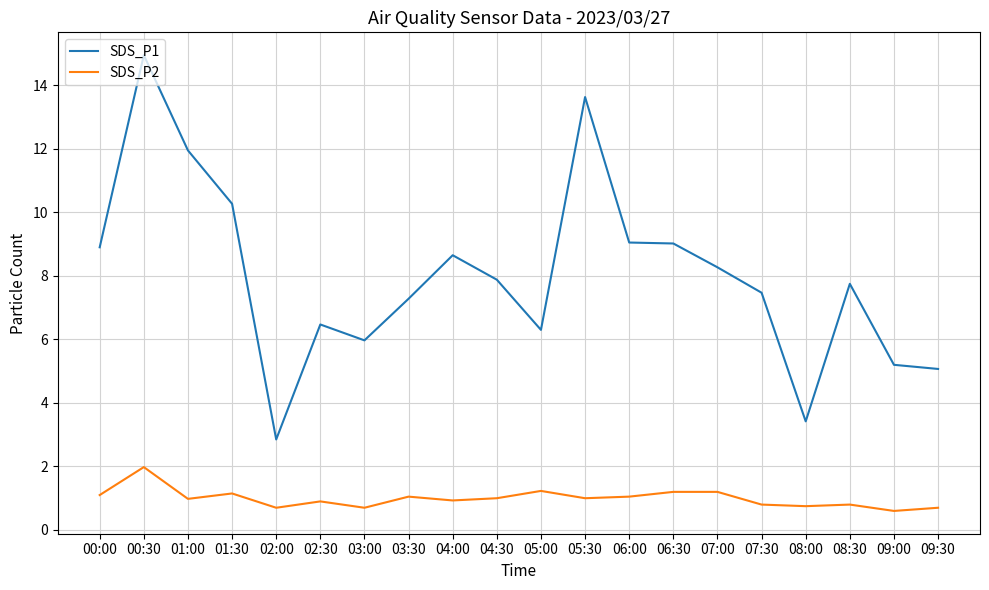

In SDS_P1, how many points are higher than both neighbors (excluding endpoints)?

5